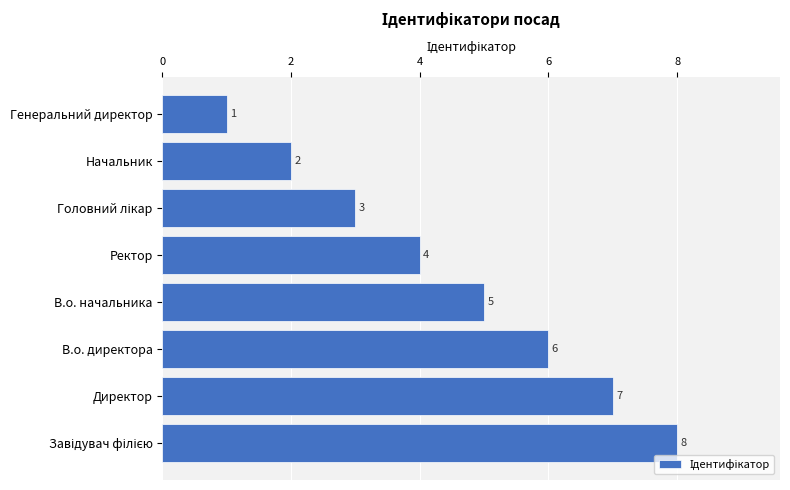

Approximately how many times larger is the value at В.о. директора compared to Ректор?

1.5